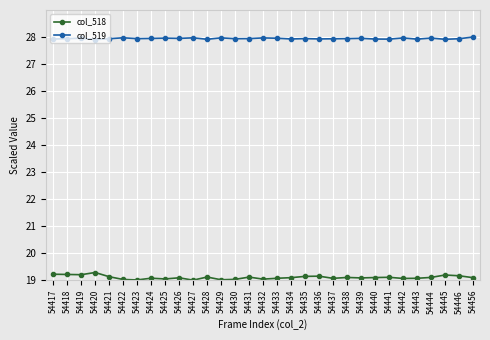

True or false: col_519 has more than 2 interior local peaks.

True